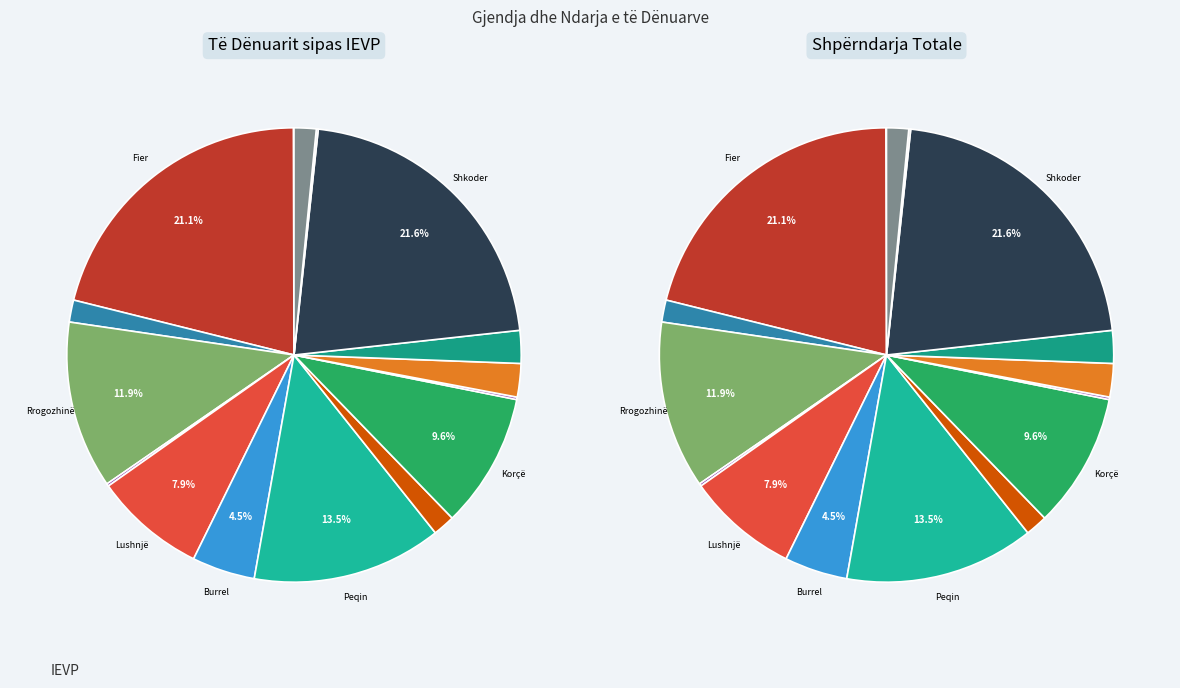

Is Lezhë the majority of the pie?

No